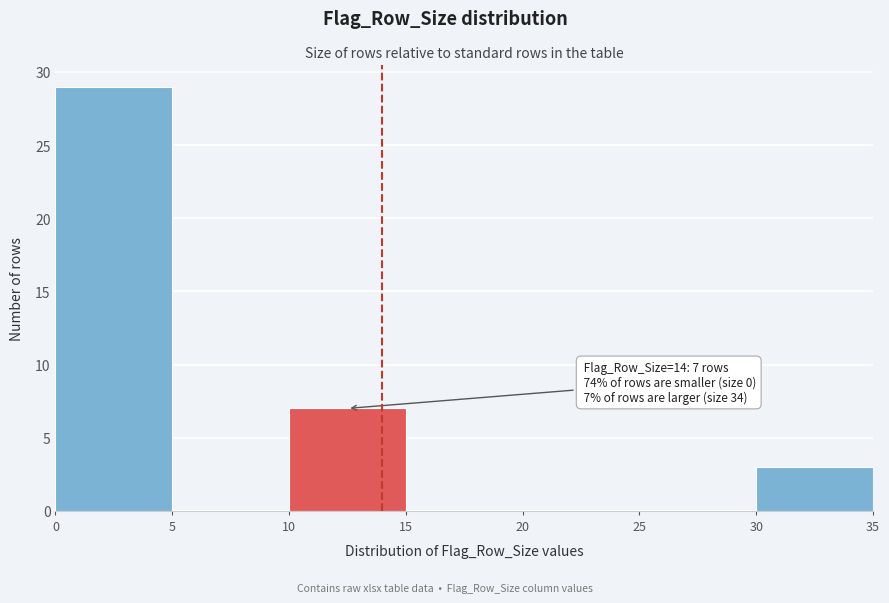

Which range on the x-axis has the tallest bar?

0 to 5